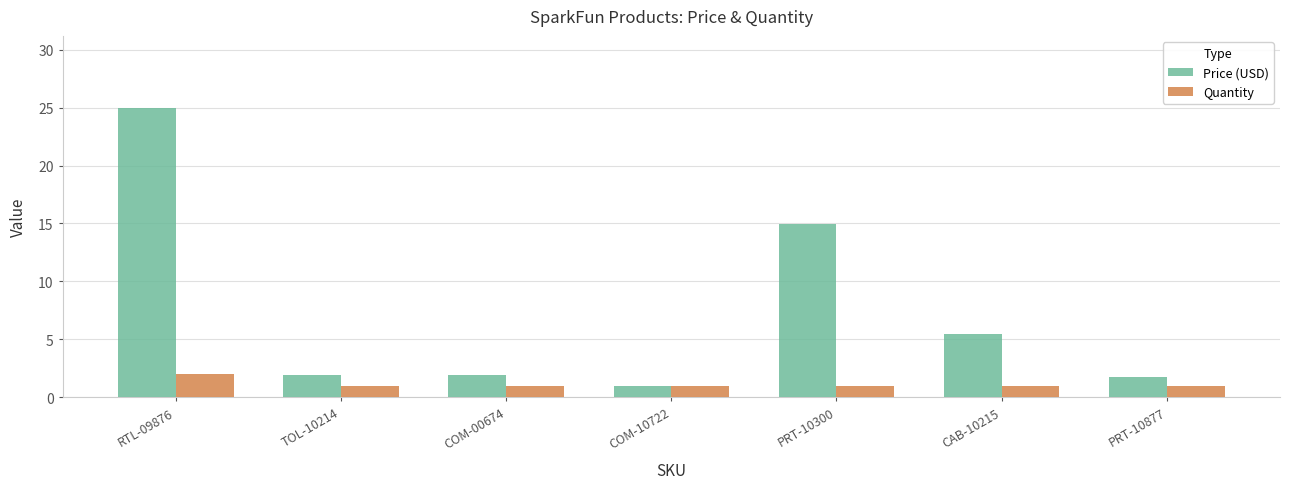

Which series has the largest range (max minus min)?

Price (USD)